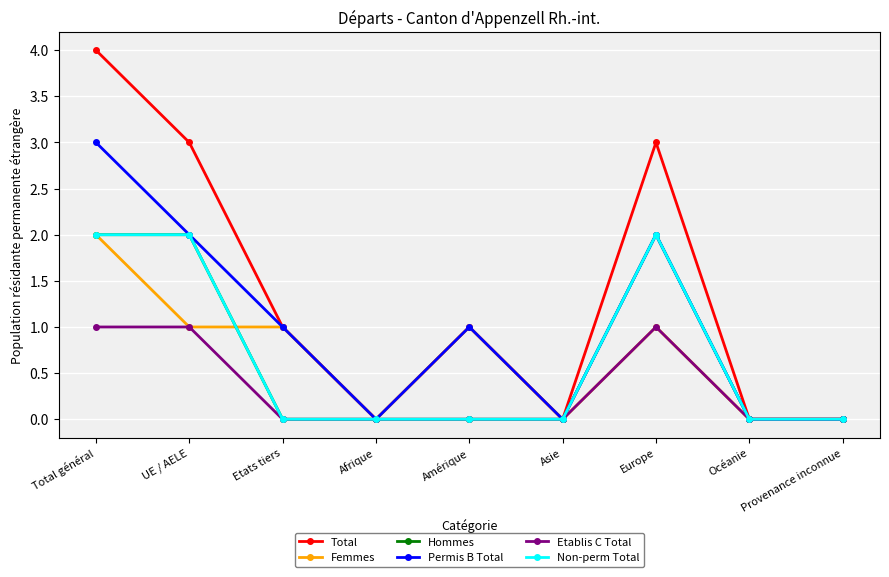

Reading right to left, what are all the values shown in this chart?

Total: 0	0	3	0	1	0	1	3	4
Femmes: 0	0	1	0	1	0	1	1	2
Hommes: 0	0	2	0	0	0	0	2	2
Permis B Total: 0	0	2	0	1	0	1	2	3
Etablis C Total: 0	0	1	0	0	0	0	1	1
Non-perm Total: 0	0	2	0	0	0	0	2	2